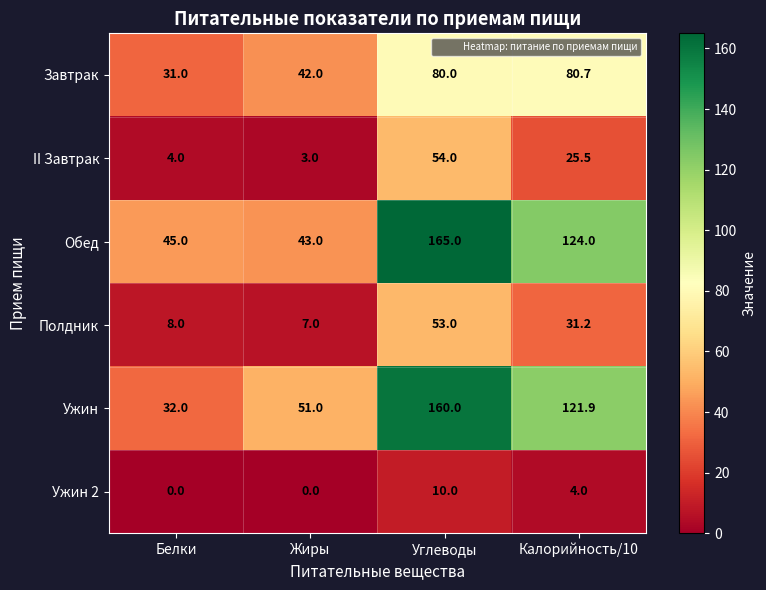

True or false: II Завтрак has a value of 15.4 at Углеводы.

False